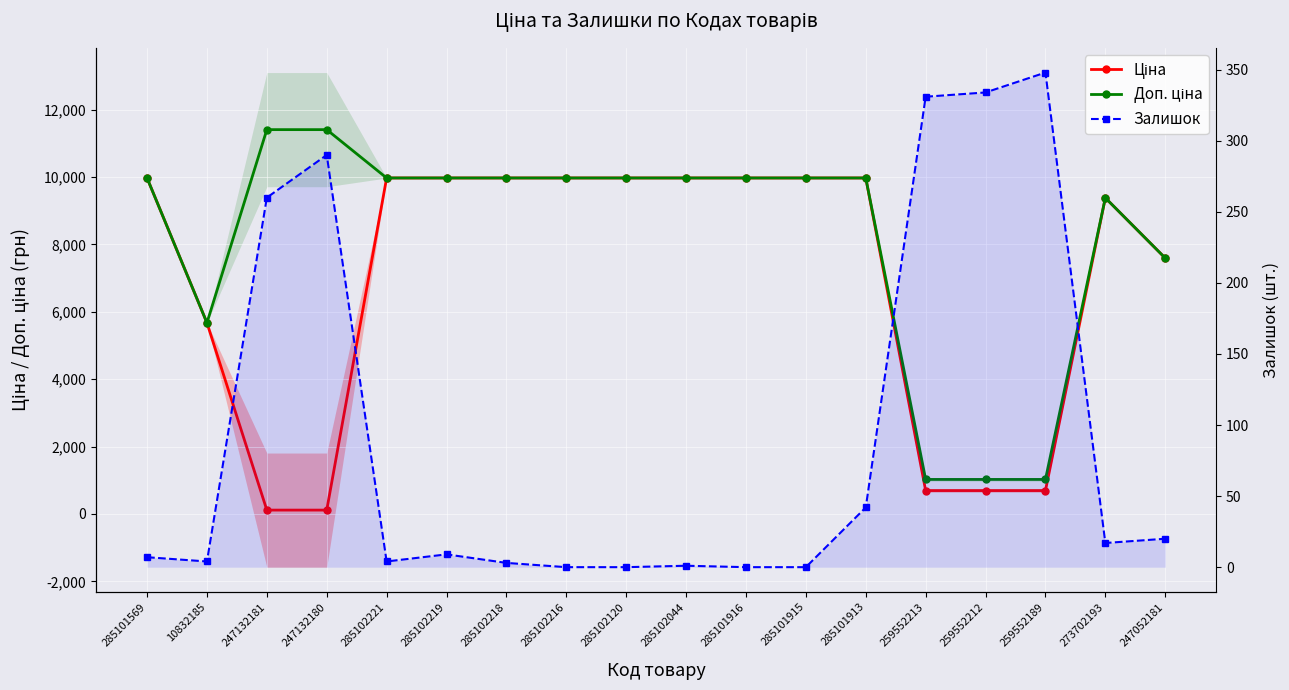

What is the spread (max minus min) of values at 285102219?

9966.0